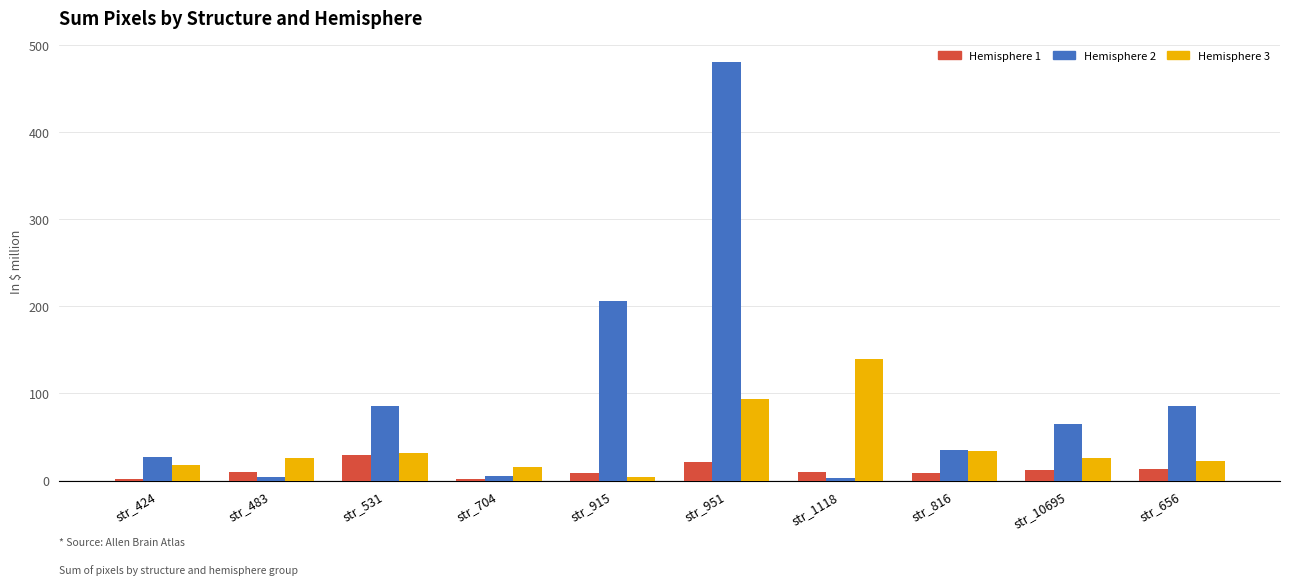

What is the greatest value displayed?

480.6